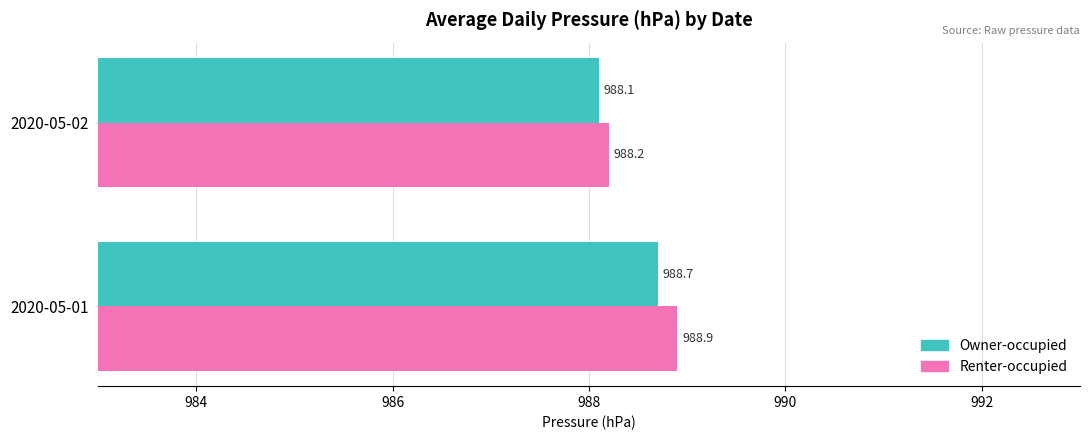

What is the difference between the maximum and minimum values in the Owner-occupied series?

0.6